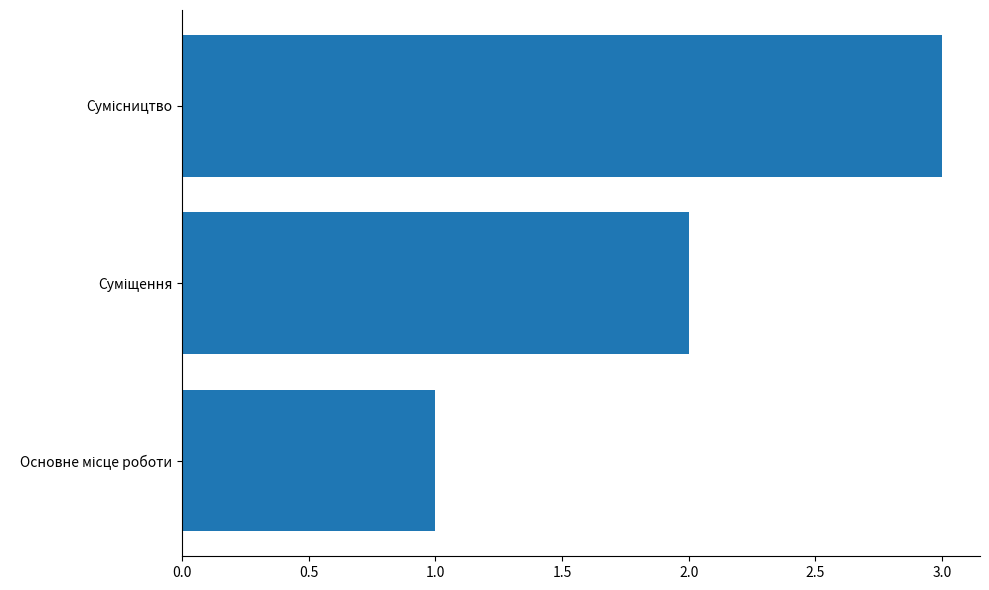

What is the sum of all values?

6